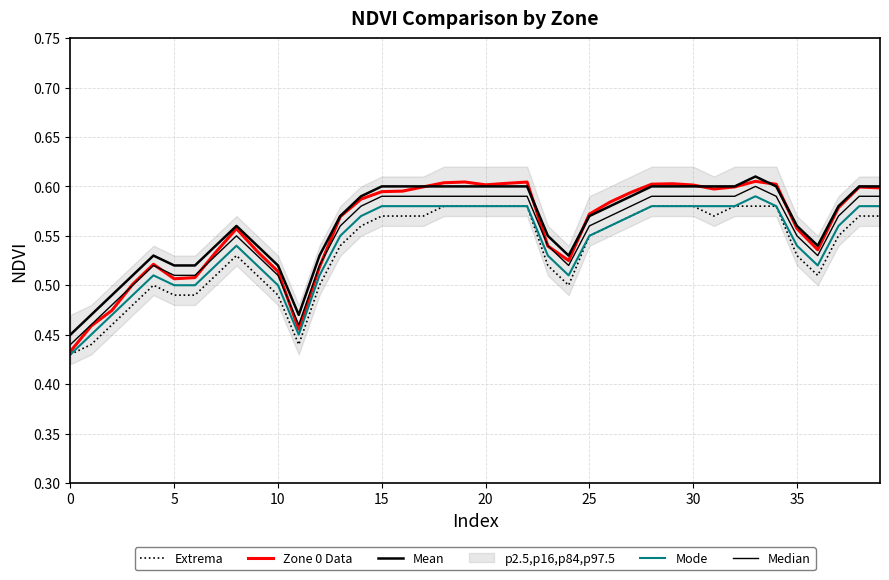

How many lines are shown in the chart?

5